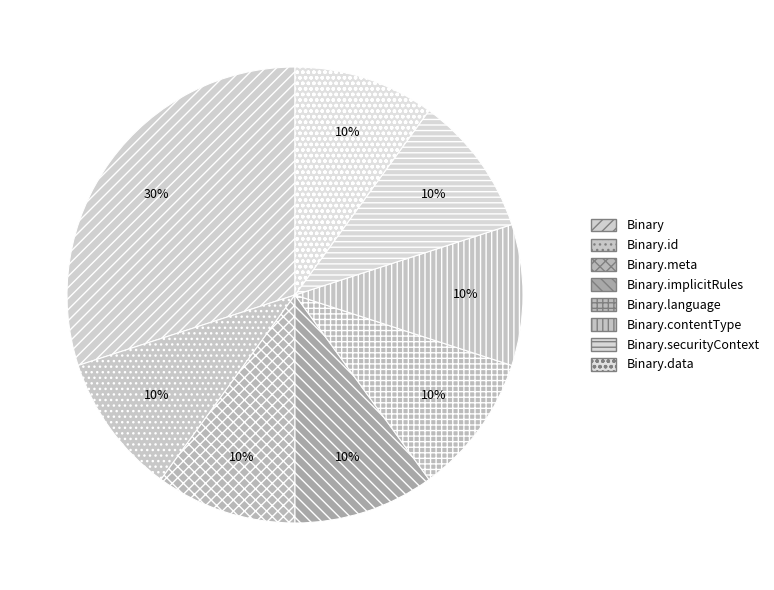

To the nearest percent, what is the difference between the largest and smallest slice percentages?

20%